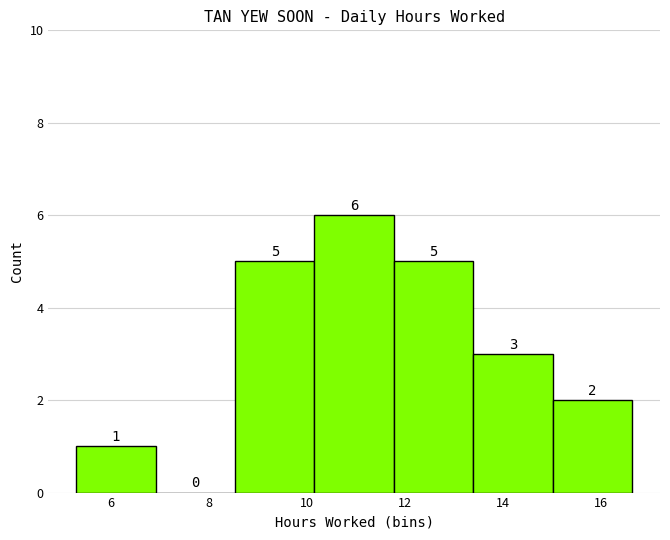

How tall is the bar that spans 5.2 to 7.0 on the x-axis? The bar edges are not printed on the chart, so give them approximately, as read against the axis.

1